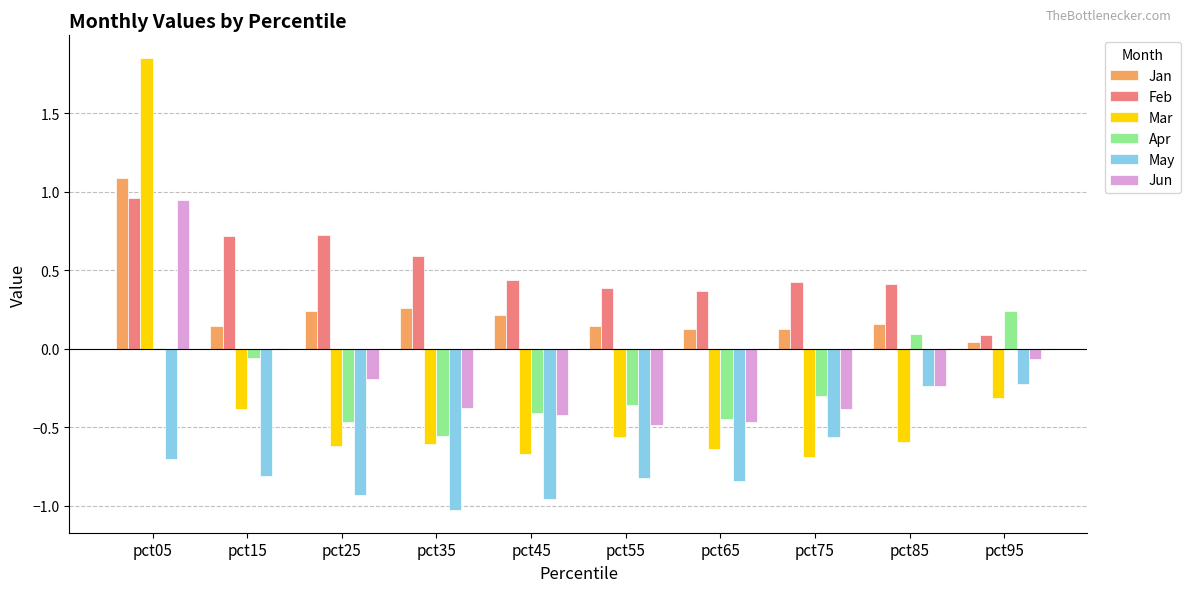

What is the maximum value for Jan?

1.1